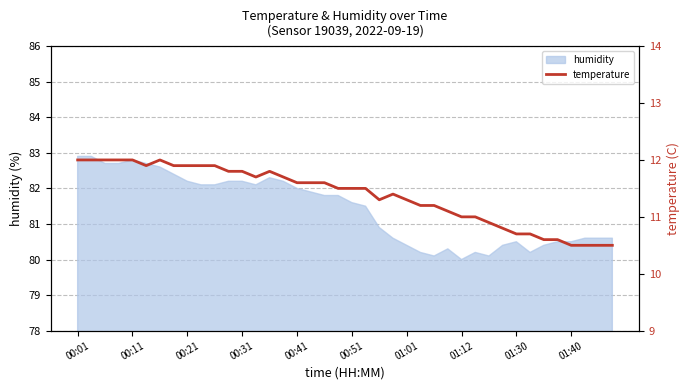

What is the lowest value of the humidity series?

80.0